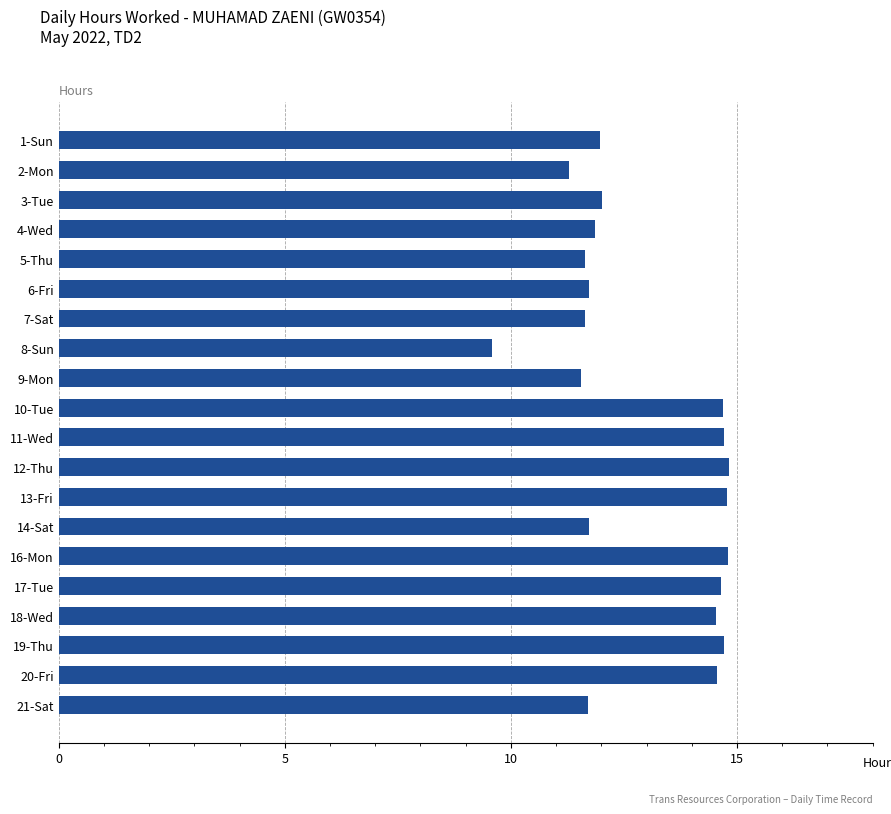

Read the value at 3-Tue.

12.0